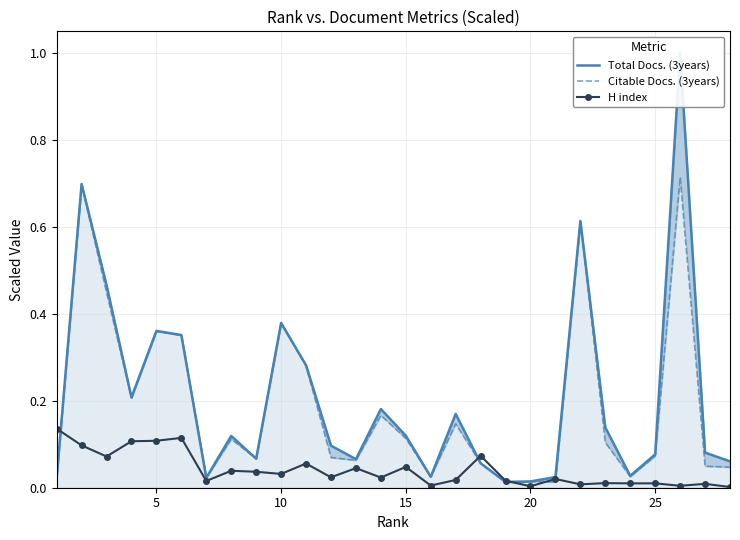

Which series has the widest spread of values?

Total Docs. (3years)